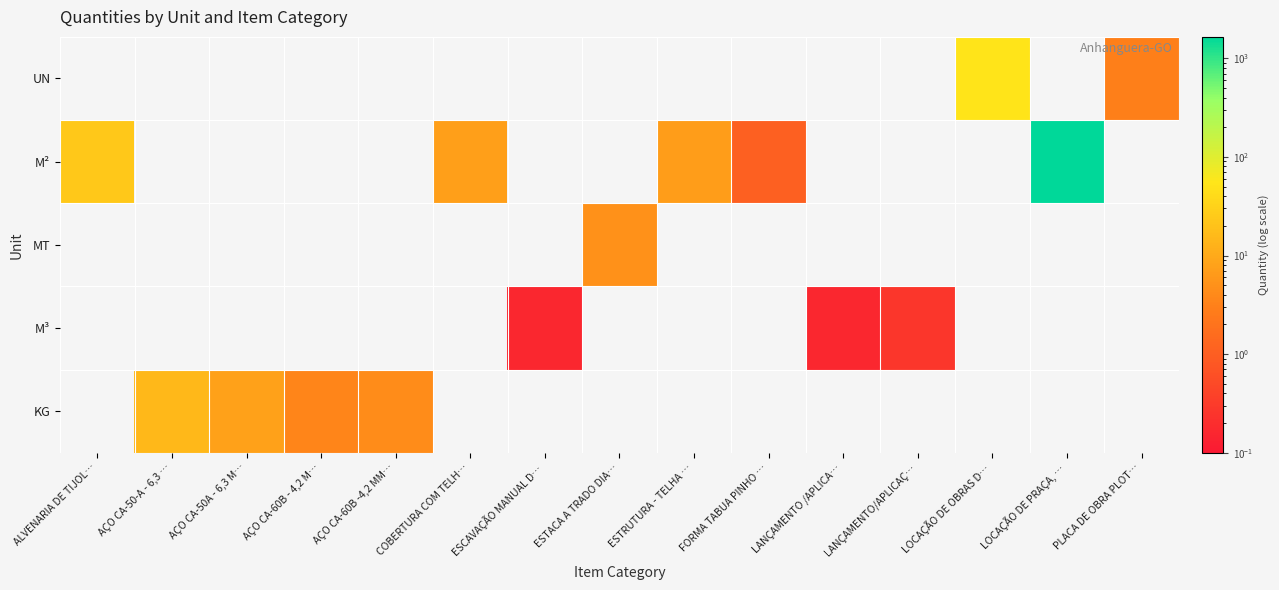

Which has a higher value, ESCAVAÇÃO MANUAL D… or LANÇAMENTO /APLICA…?

ESCAVAÇÃO MANUAL D…